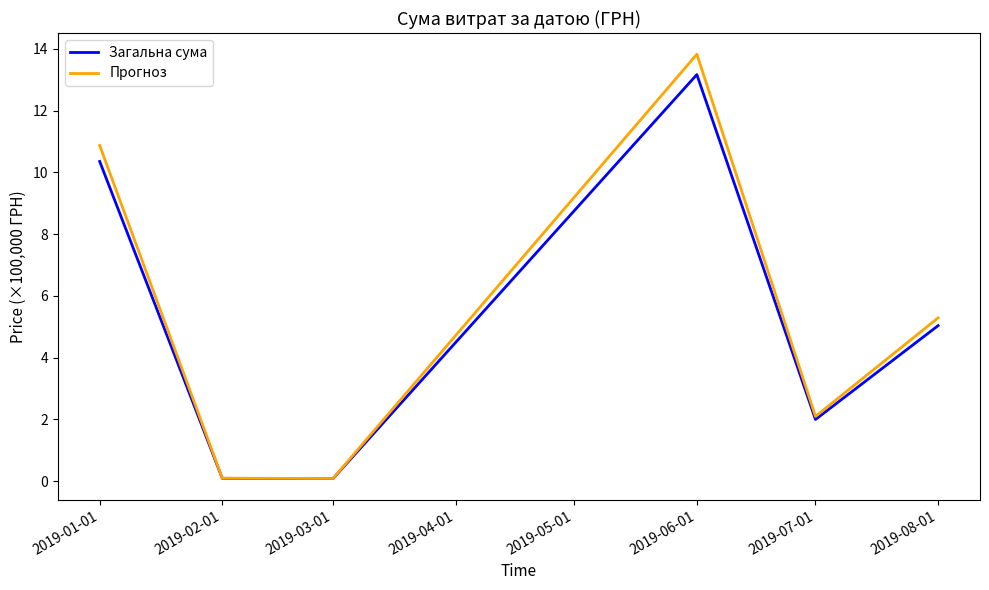

Is the value of Прогноз at 2019-06-01 greater than the value of Загальна сума at 2019-06-01?

Yes